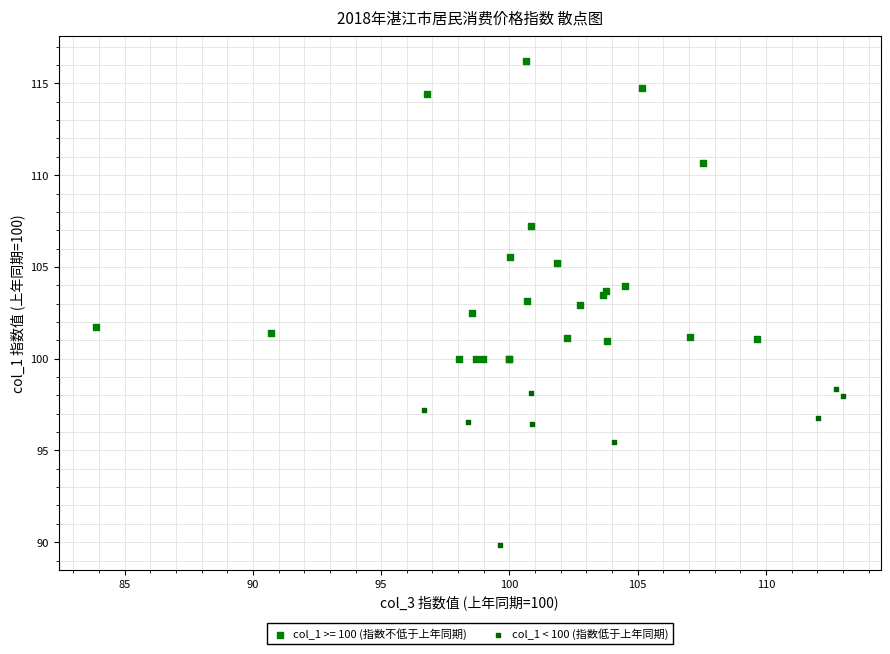

Which series reaches the minimum Y coordinate?

col_1 < 100 (指数低于上年同期)